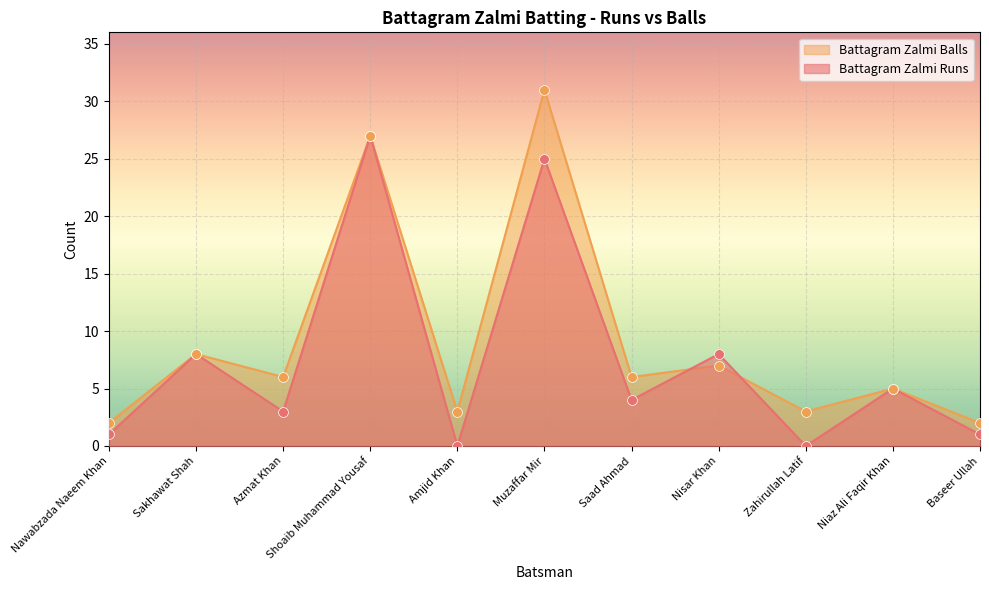

Which series contains the lowest Y value?

Battagram Zalmi Runs